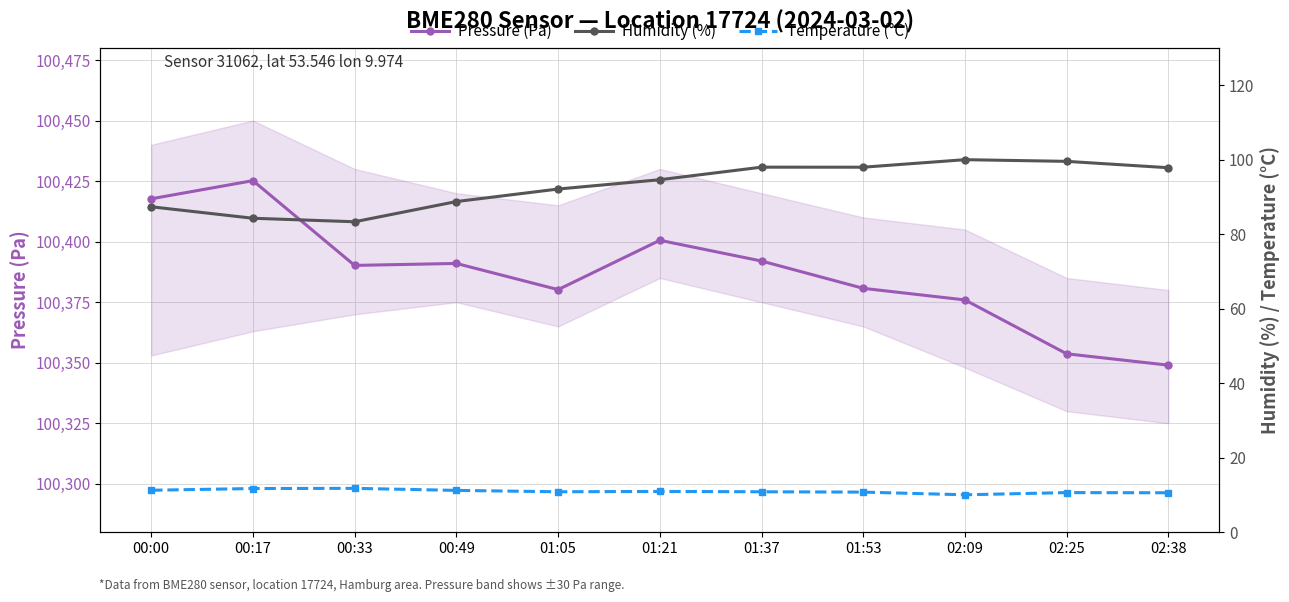

Count the number of categories in the chart.

11